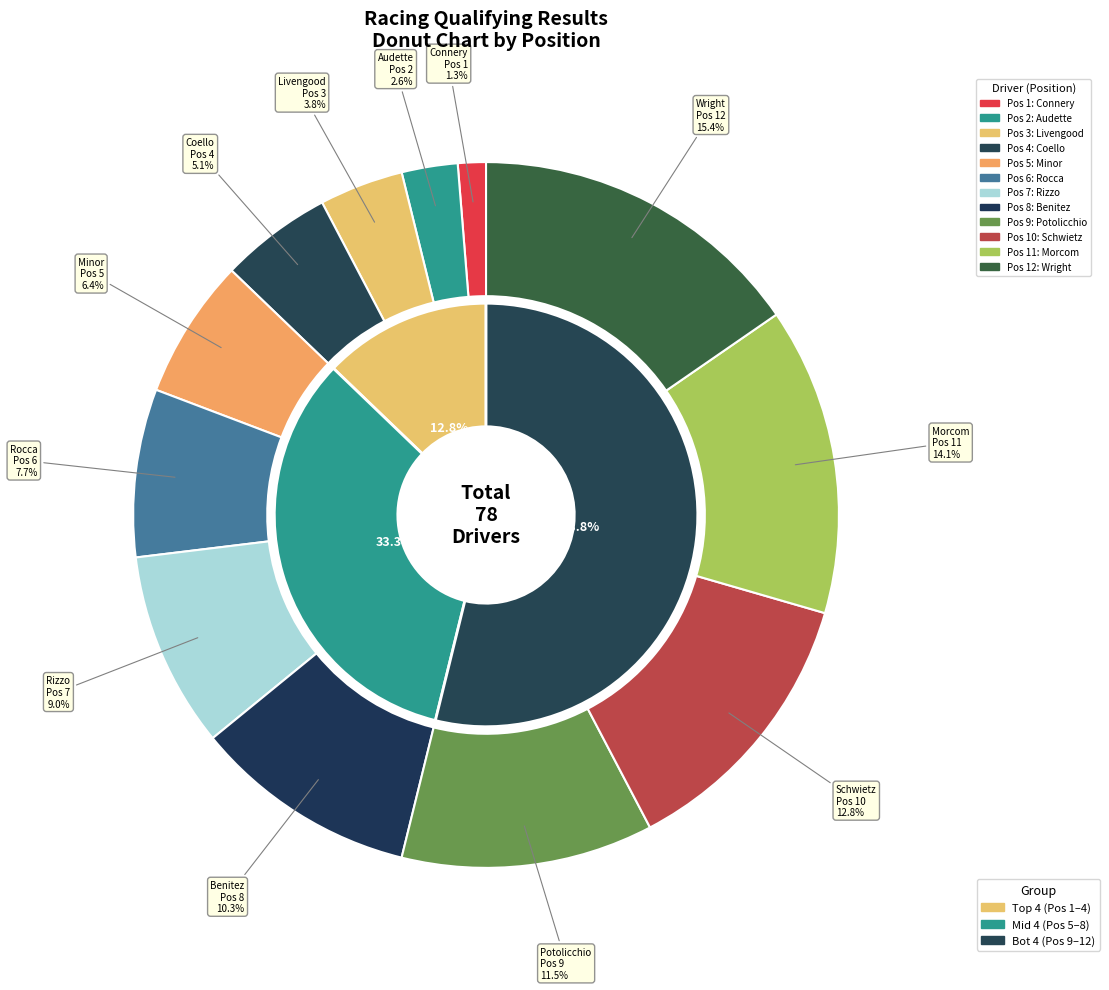

What percentage is the Remy Audette slice, to the nearest percent?

3%